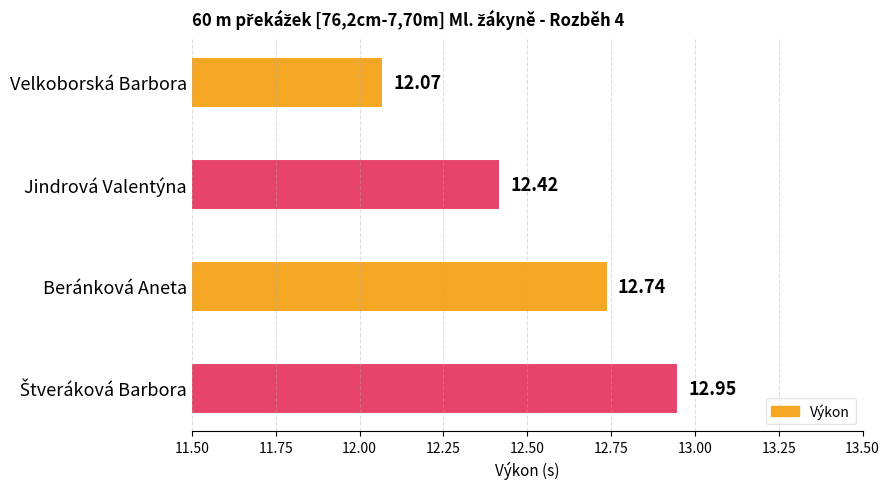

What is the minimum value shown in the chart?

12.1